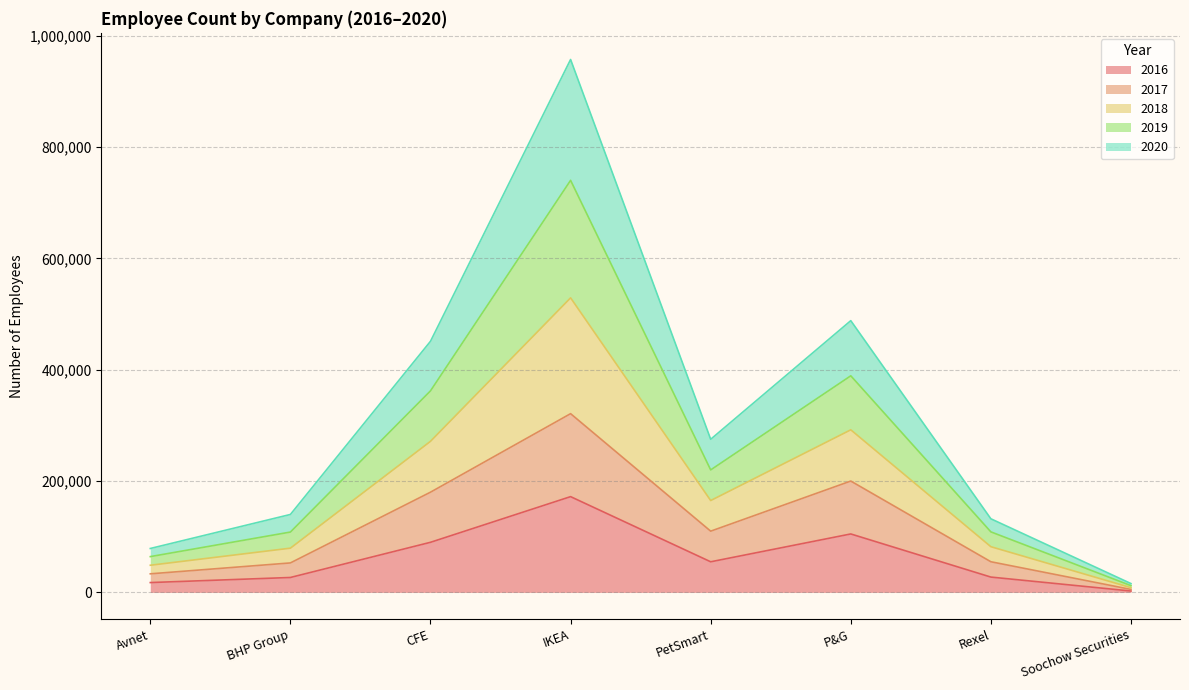

Which label corresponds to the smallest value in the chart?

Soochow Securities